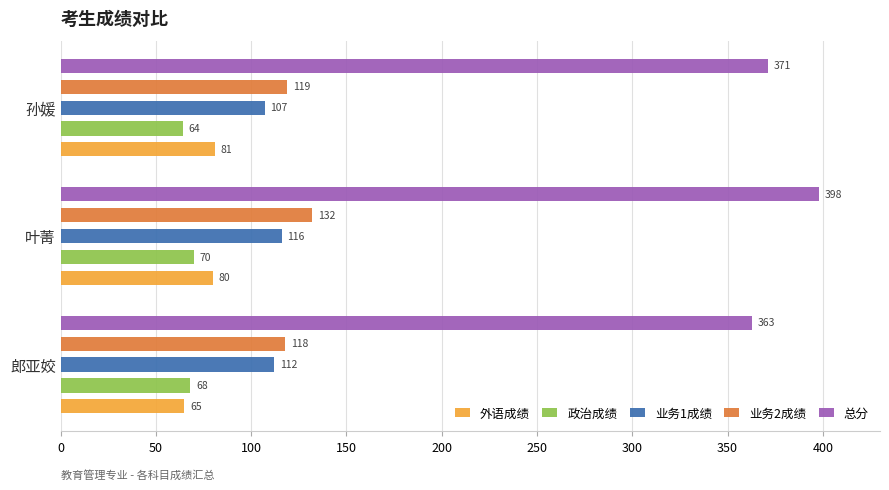

At 孙媛, list the series in order from smallest to largest.

政治成绩, 外语成绩, 业务1成绩, 业务2成绩, 总分